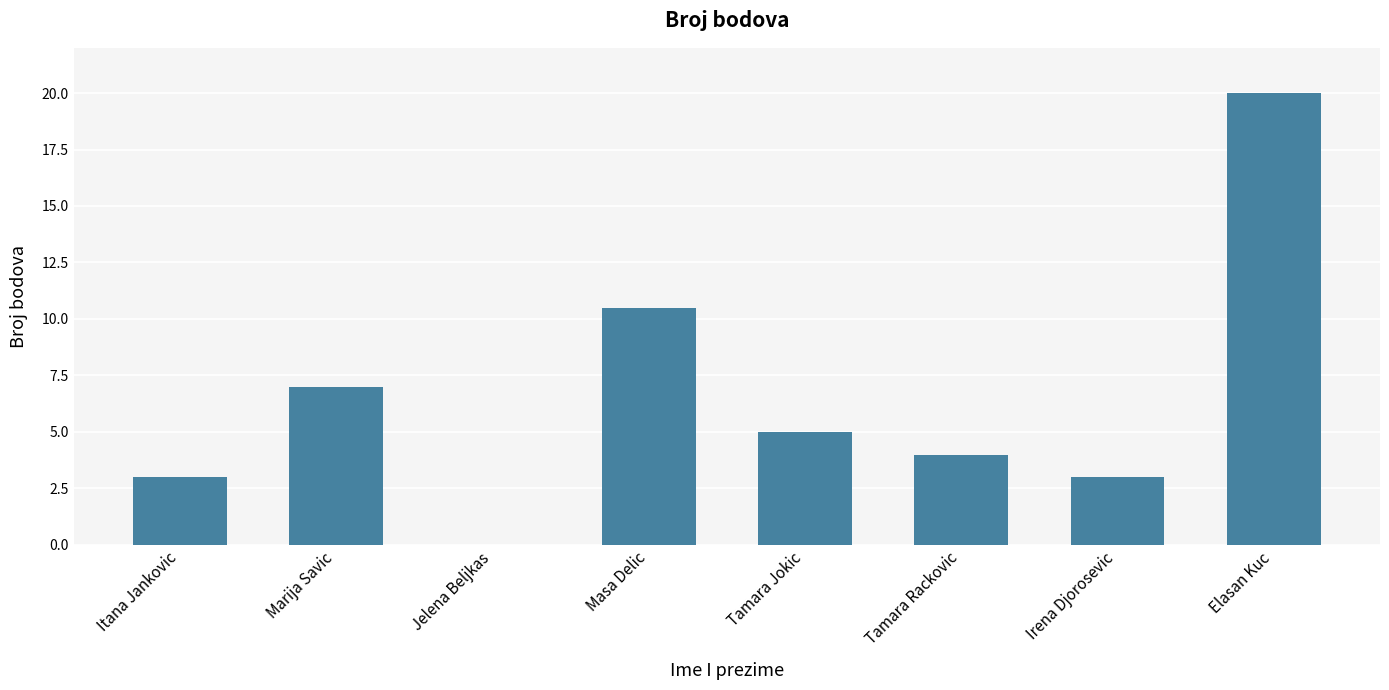

Read the value at Masa Delic.

10.5